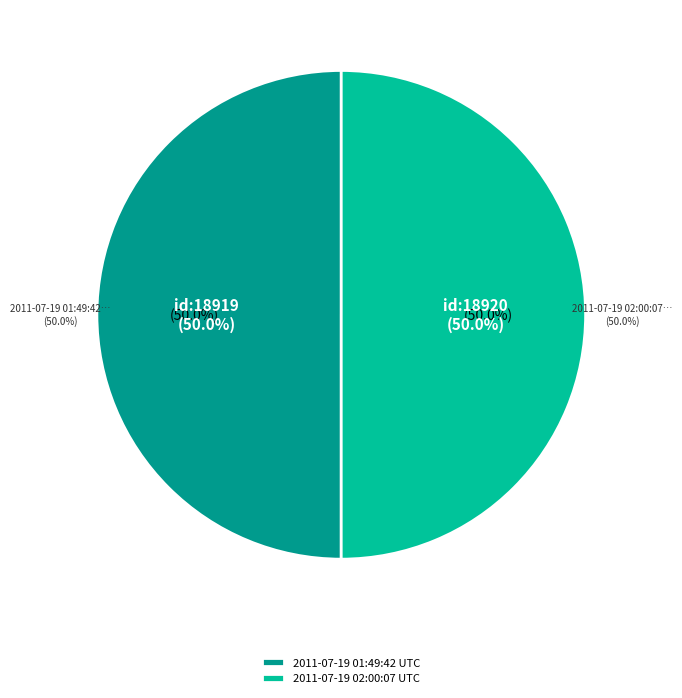

Which slice is the smallest?

2011-07-19 01:49:42 UTC